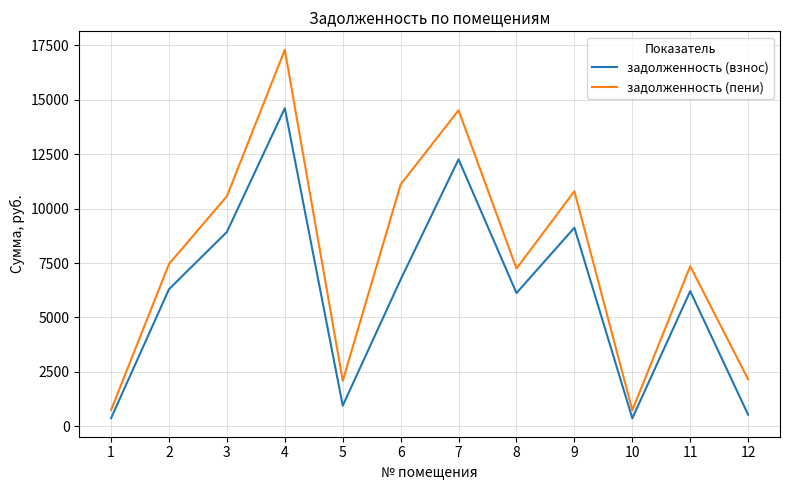

Count the number of data series in this chart.

2